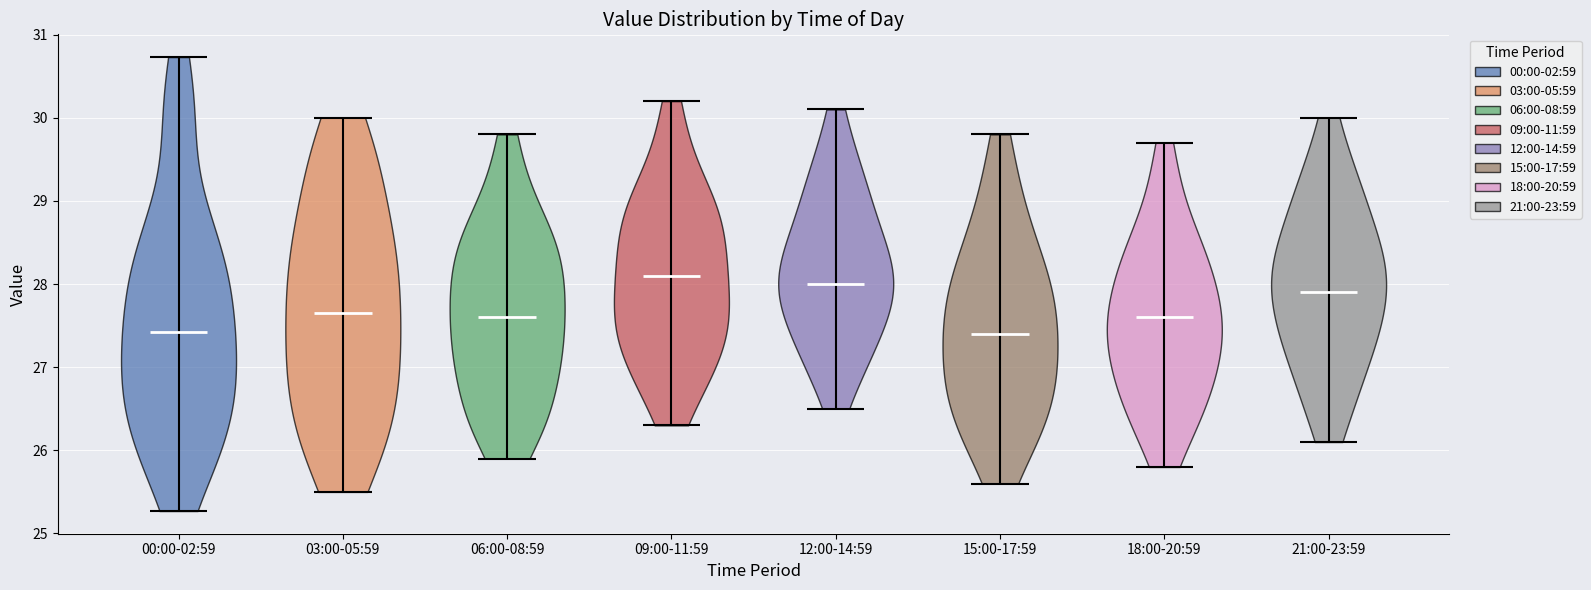

Reading left to right, read every violin against the y-axis: where its median line is, and the lowest and highest points it reaches. The values are not printed on the chart, so give them approximately, as read against the axis.

00:00-02:59: median line 27.4, lowest point 25.3, highest point 30.7
03:00-05:59: median line 27.7, lowest point 25.5, highest point 30.0
06:00-08:59: median line 27.6, lowest point 25.9, highest point 29.8
09:00-11:59: median line 28.1, lowest point 26.3, highest point 30.2
12:00-14:59: median line 28.0, lowest point 26.5, highest point 30.1
15:00-17:59: median line 27.4, lowest point 25.6, highest point 29.8
18:00-20:59: median line 27.6, lowest point 25.8, highest point 29.7
21:00-23:59: median line 27.9, lowest point 26.1, highest point 30.0